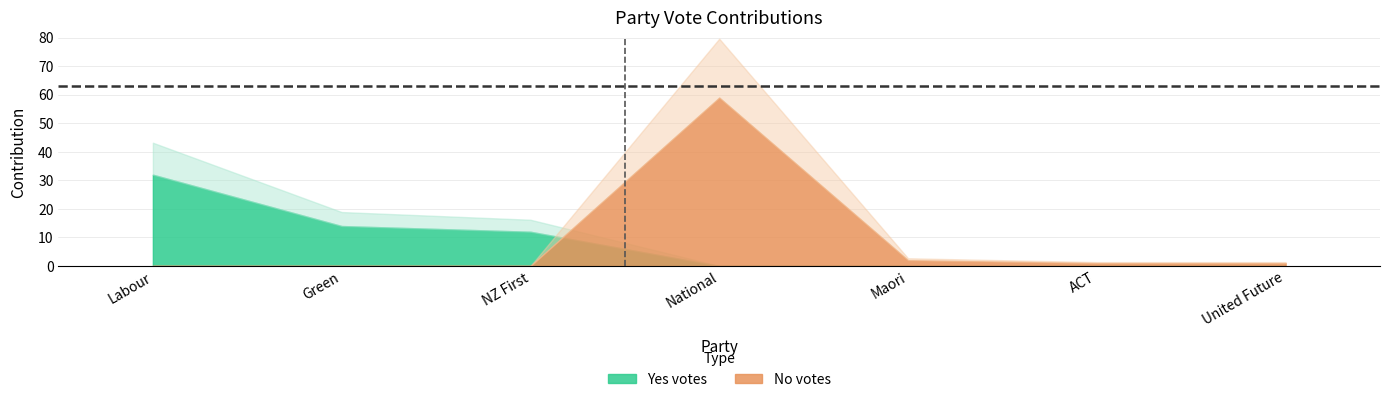

Is the value of Yes votes at Maori greater than the value of No votes at ACT?

No